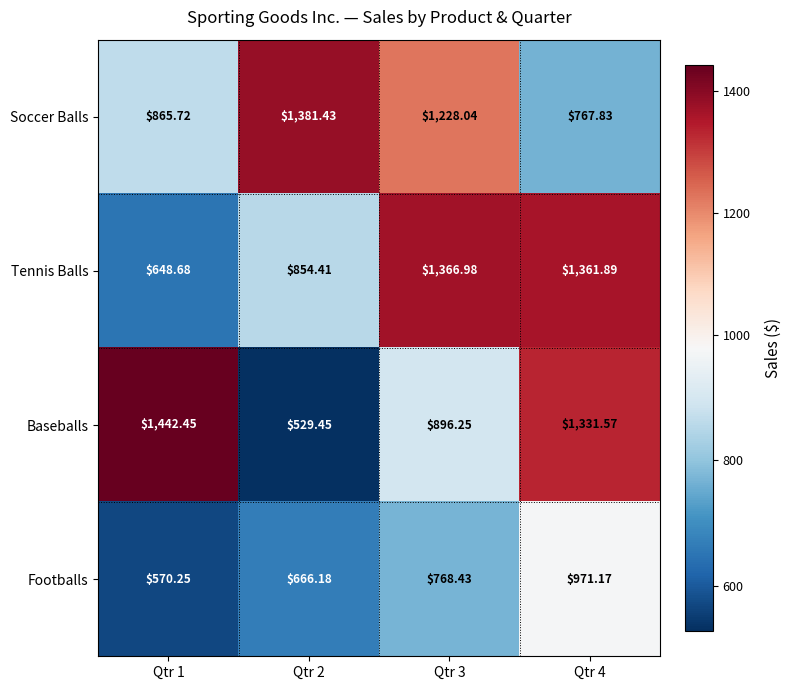

List the series in order of their peak value, lowest first.

Footballs, Tennis Balls, Soccer Balls, Baseballs